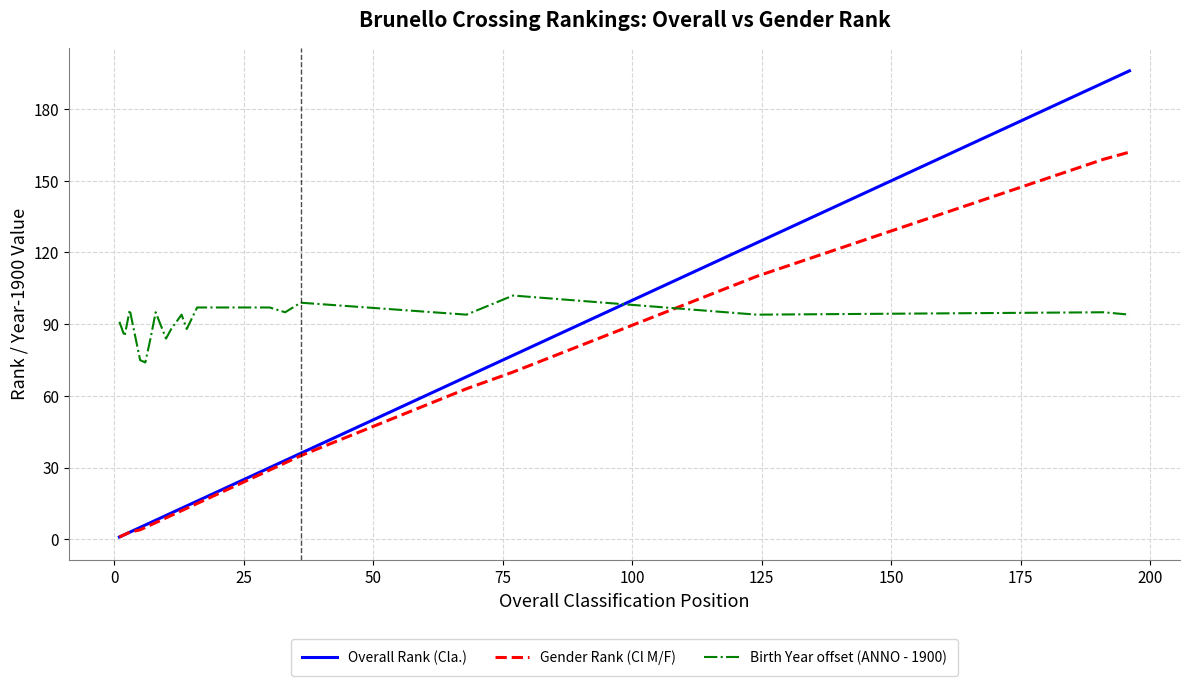

True or false: Birth Year offset (ANNO - 1900) and Overall Rank (Cla.) intersect in this chart.

True